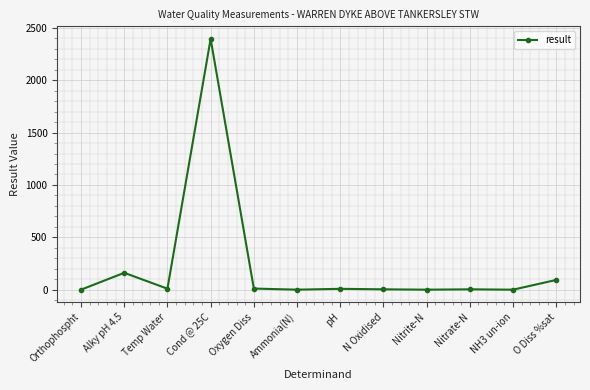

Count the number of categories in the chart.

12